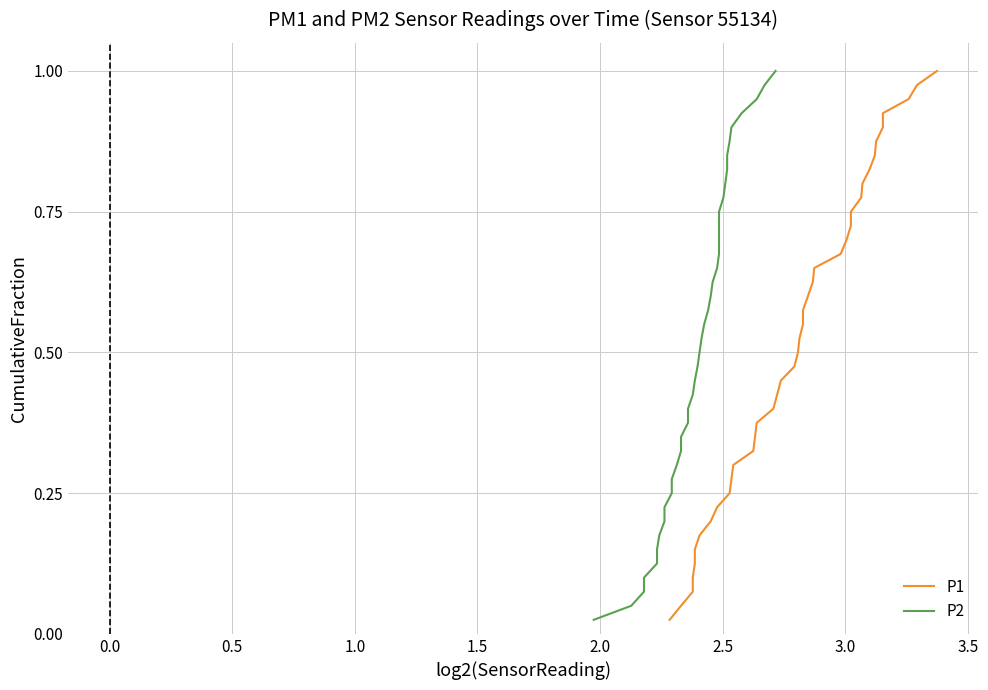

Reading left to right, transcribe all the data shown in this chart.

P1: 0.0	0.1	0.1	0.1	0.1	0.1	0.2	0.2	0.2	0.2	0.3	0.3	0.3	0.3	0.4	0.4	0.4	0.5	0.5	0.5	0.5	0.6	0.6	0.6	0.6	0.7	0.7	0.7	0.7	0.8	0.8	0.8	0.8	0.8	0.9	0.9	0.9	0.9	1.0	1.0
P2: 0.0	0.1	0.1	0.1	0.1	0.1	0.2	0.2	0.2	0.2	0.3	0.3	0.3	0.3	0.4	0.4	0.4	0.5	0.5	0.5	0.5	0.6	0.6	0.6	0.6	0.7	0.7	0.7	0.7	0.8	0.8	0.8	0.8	0.8	0.9	0.9	0.9	0.9	1.0	1.0